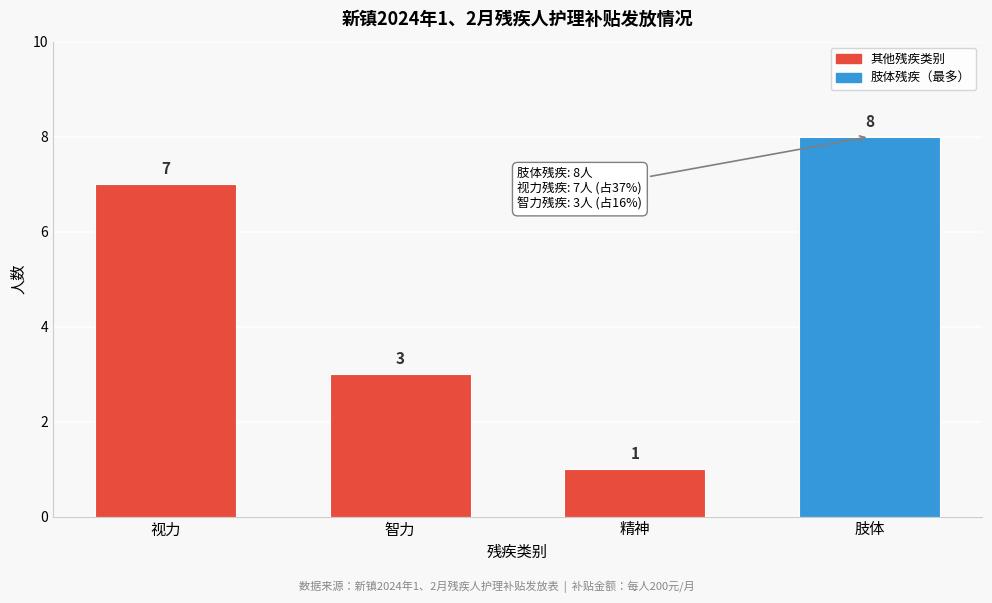

Reading left to right, what are all the values shown in this chart?

视力=7	智力=3	精神=1	肢体=8